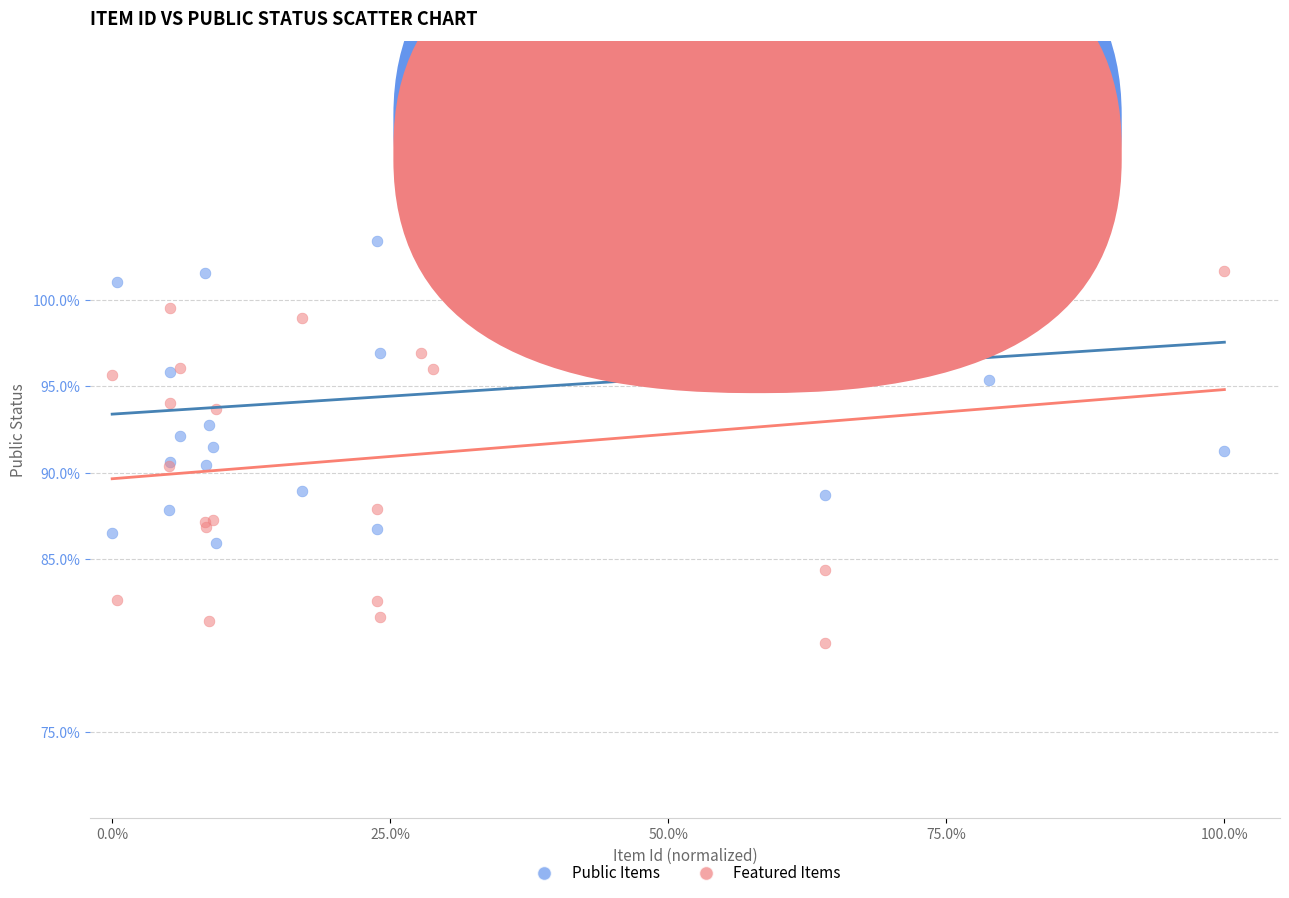

What are all the series names shown in the legend?

Public Items, Featured Items